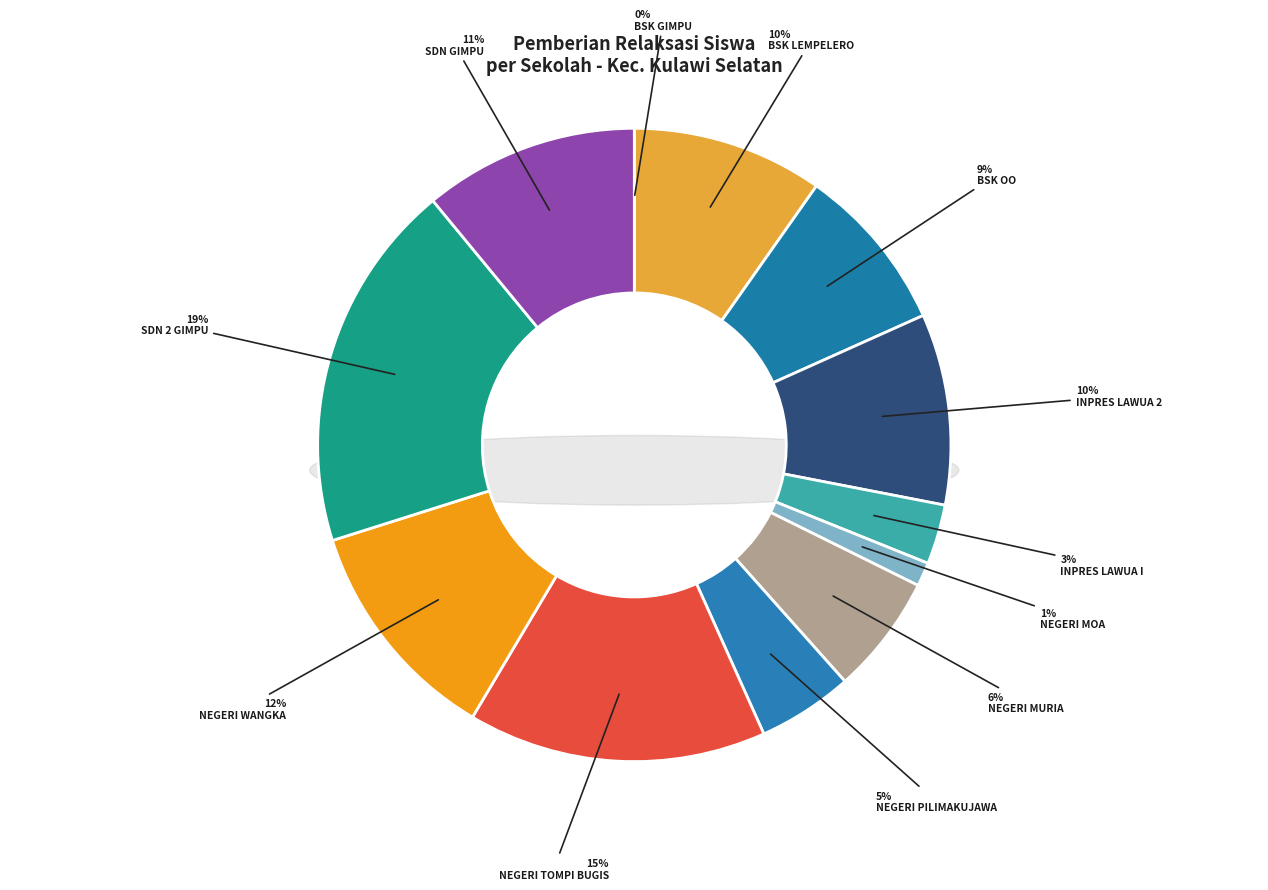

Does any single category account for the majority?

No